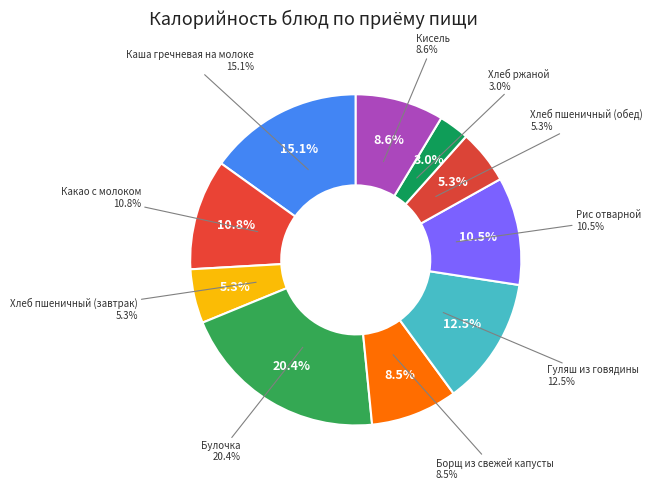

Is there any slice that represents more than half of the pie?

No